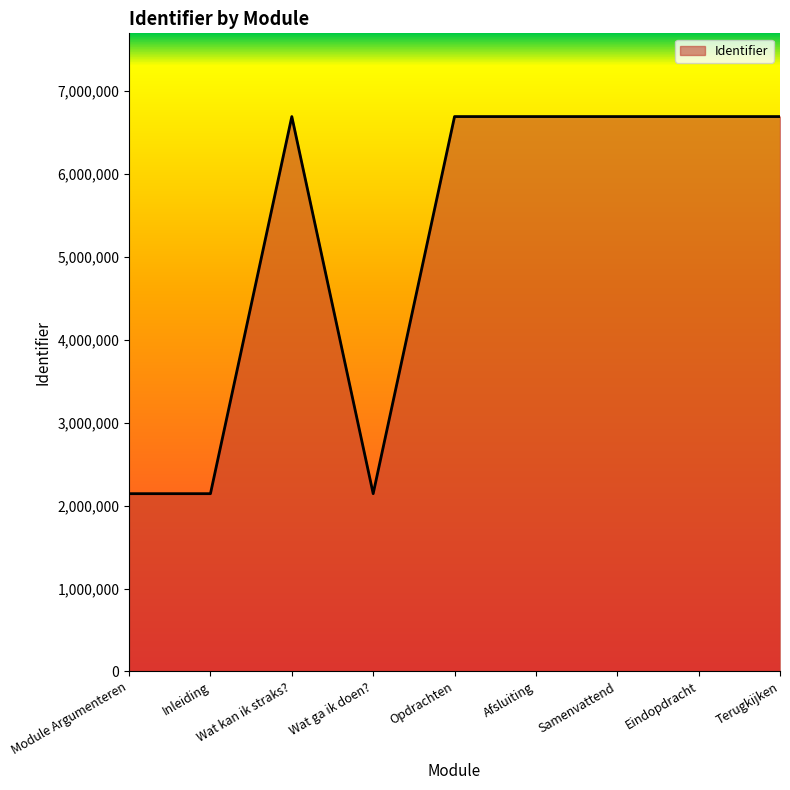

At which label is the value closest to 4417986?

Wat kan ik straks?